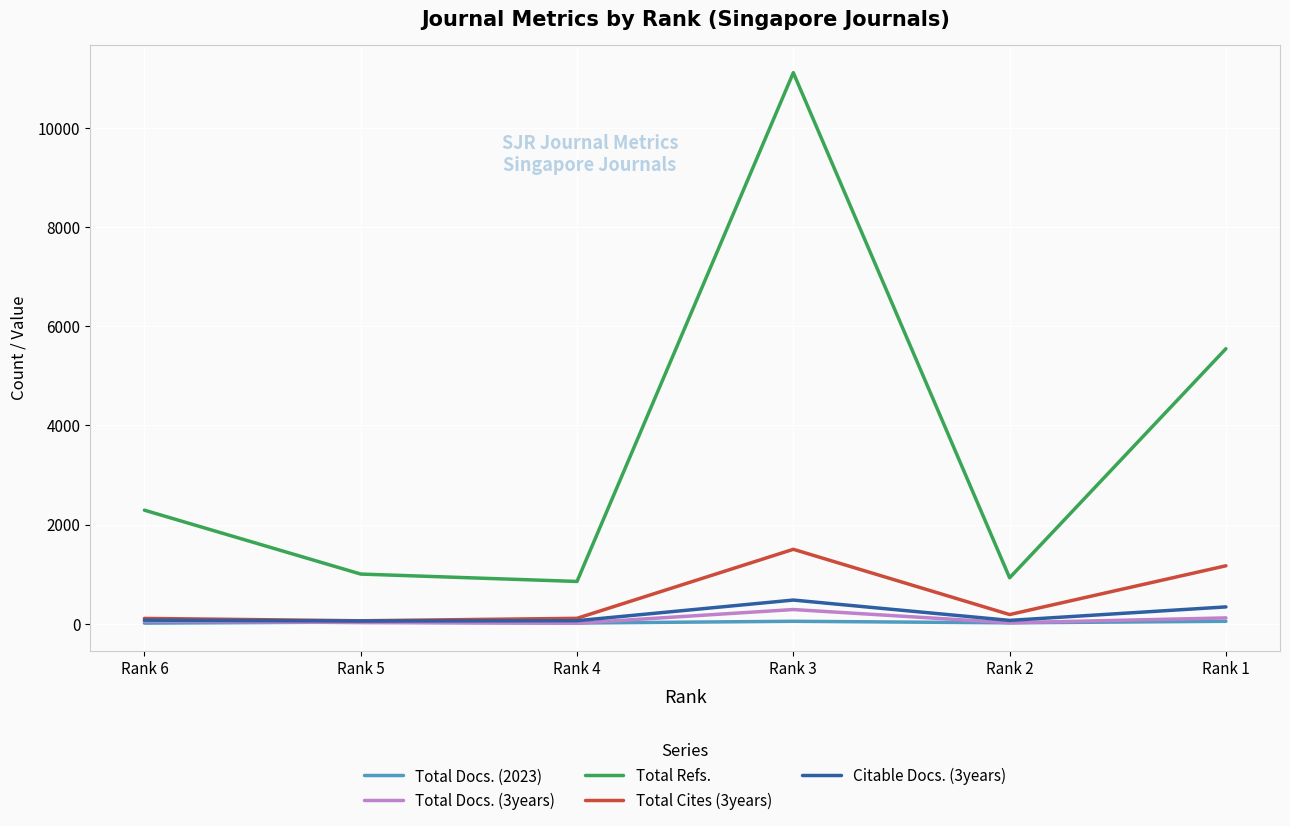

The value of Total Cites (3years) at Rank 2 is 188. True or false?

True